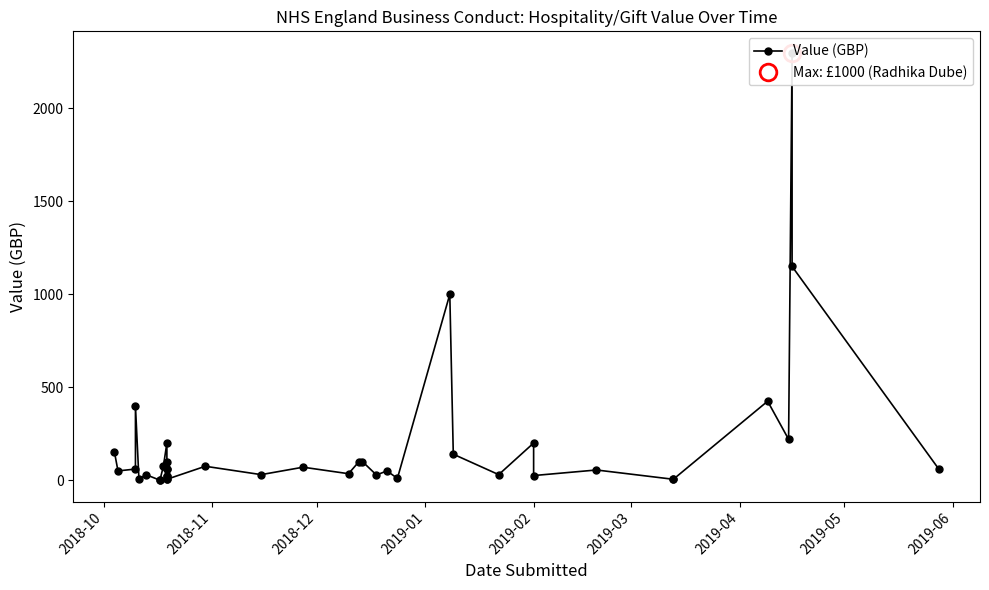

How many lines are shown in the chart?

1